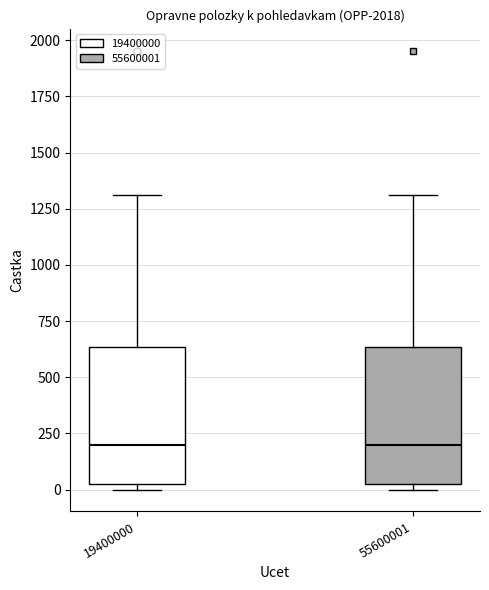

Reading left to right, read every box against the y-axis: the position of its median line, the range the box covers, and the ends of its whiskers. The values are not printed on the chart, so give them approximately, as read against the axis.

19400000: median 200, box 0 to 650, whiskers 0 (just below the box's lower edge) to 1300
55600001: median 200, box 0 to 650, whiskers 0 (just below the box's lower edge) to 1300